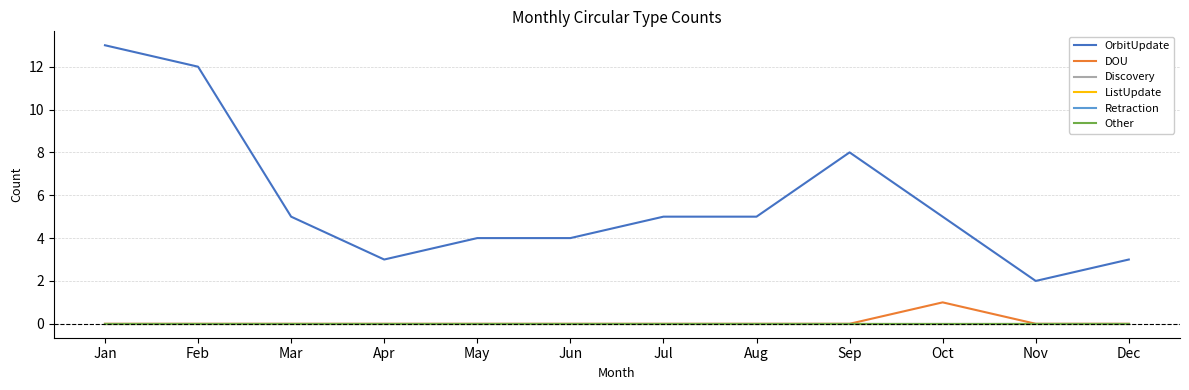

Which has a higher value, Dec or Mar?

Mar